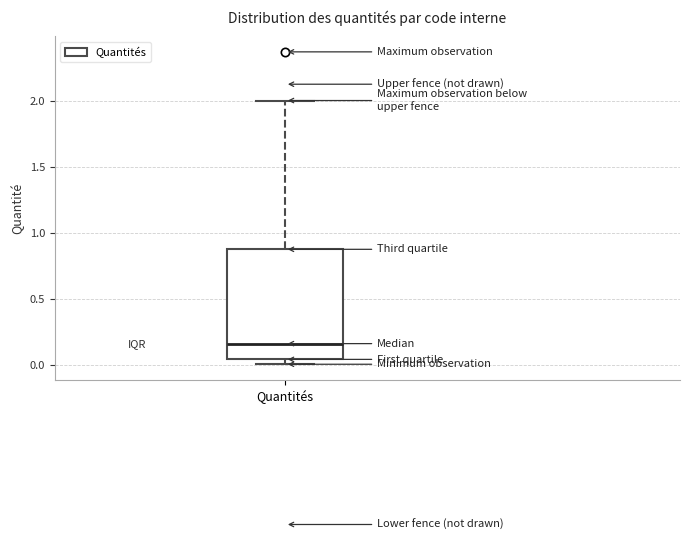

Where does the median line of the box for Quantités sit on the y-axis? The values are not printed on the chart, so give them approximately, as read against the axis.

0.15